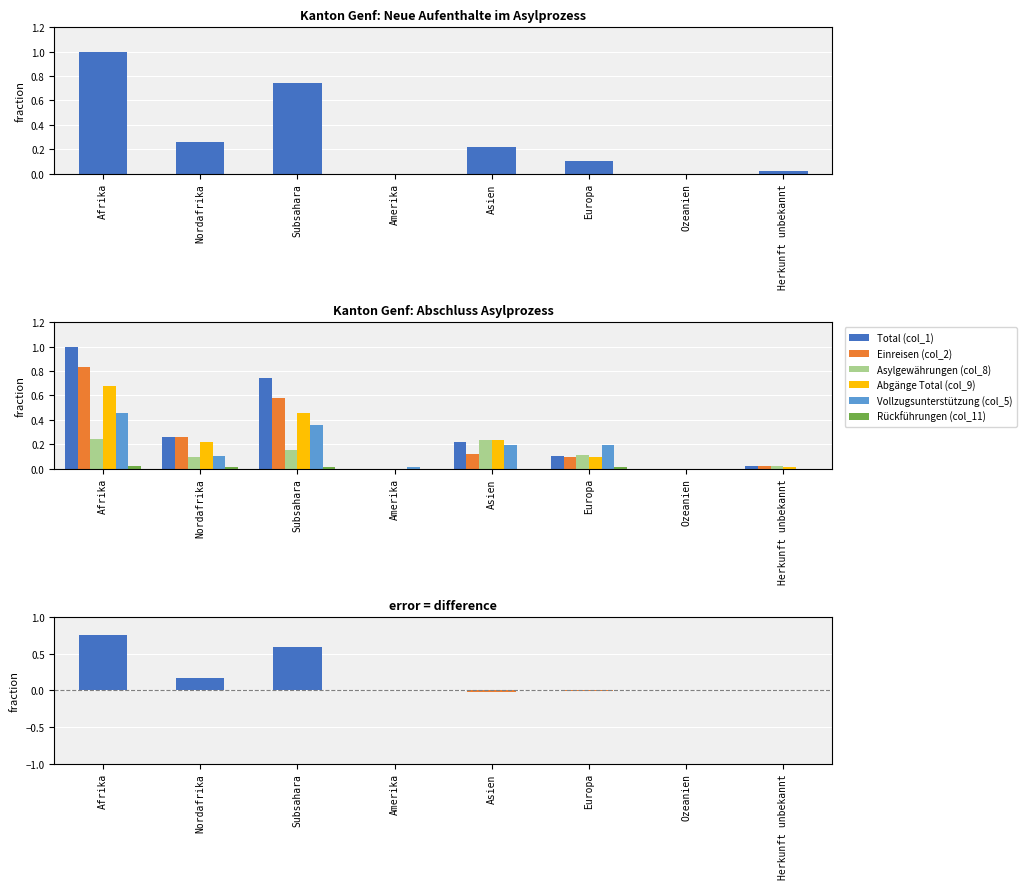

How many bars are there in each group?

6